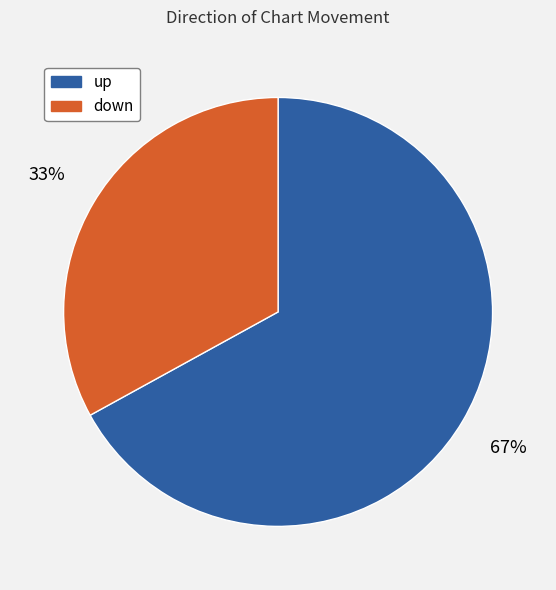

Approximately how many times larger is the value at down compared to up?

0.5